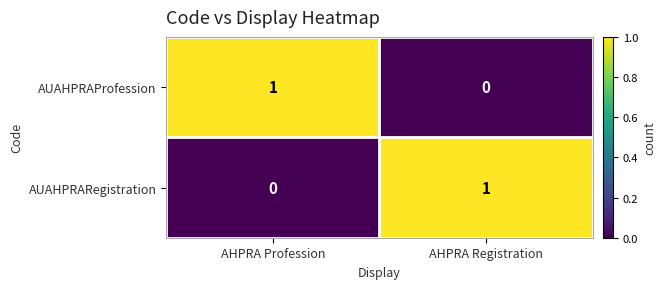

Reading left to right, extract all data points from this chart.

AUAHPRAProfession: AHPRA Profession=1	AHPRA Registration=0
AUAHPRARegistration: AHPRA Profession=0	AHPRA Registration=1